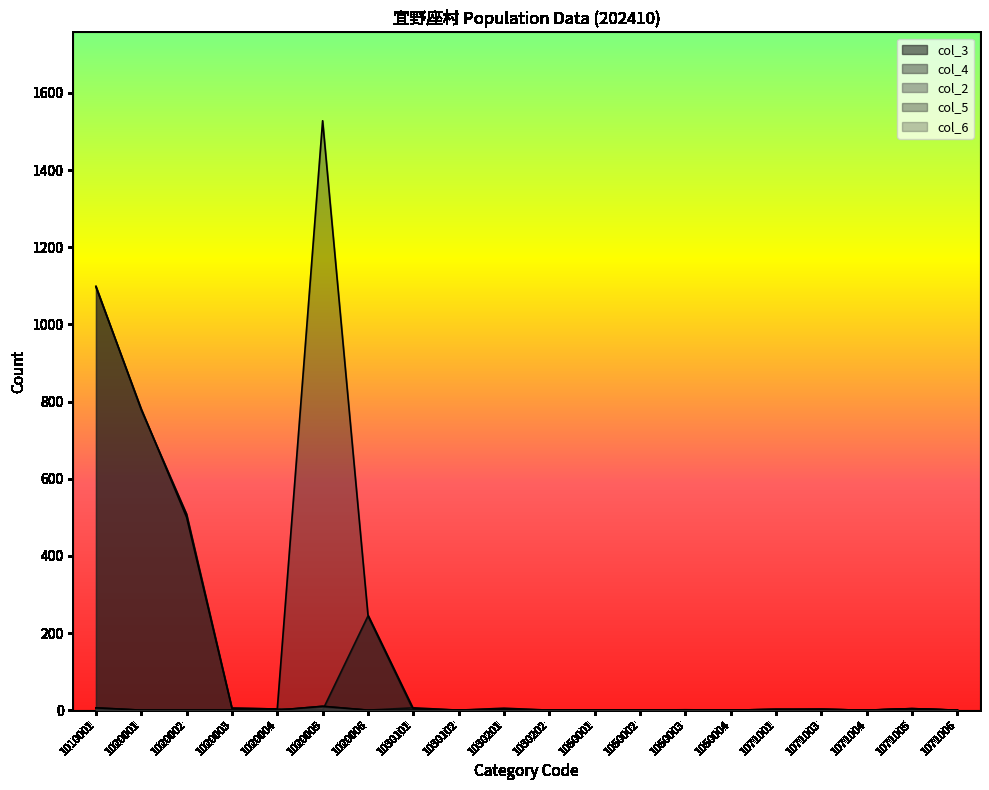

At how many categories does at least one series exceed 220?

5